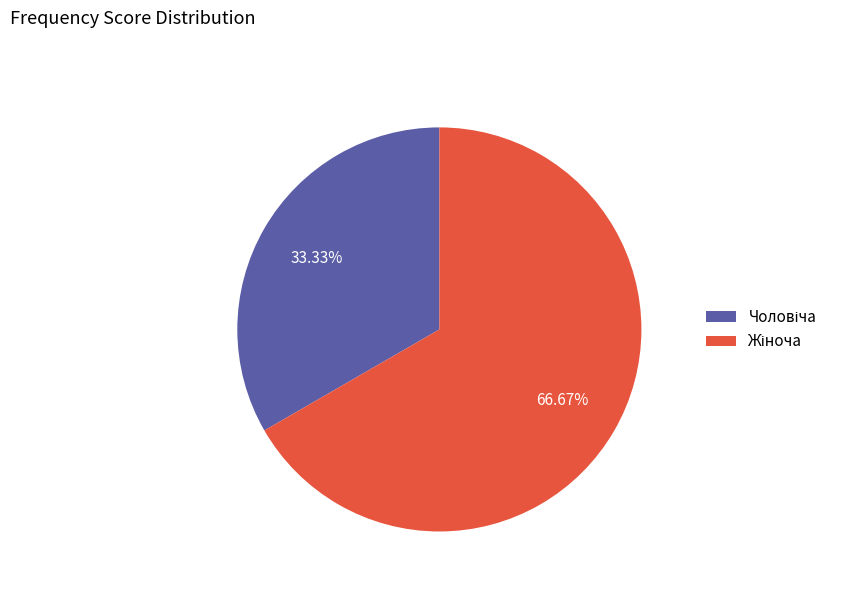

Is there a majority slice in this chart?

Yes